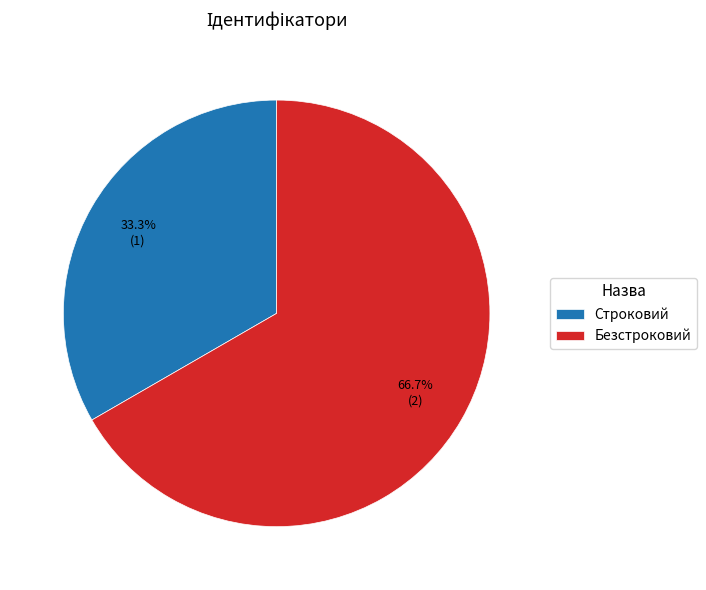

The Строковий slice represents 21% of the pie. True or false?

False